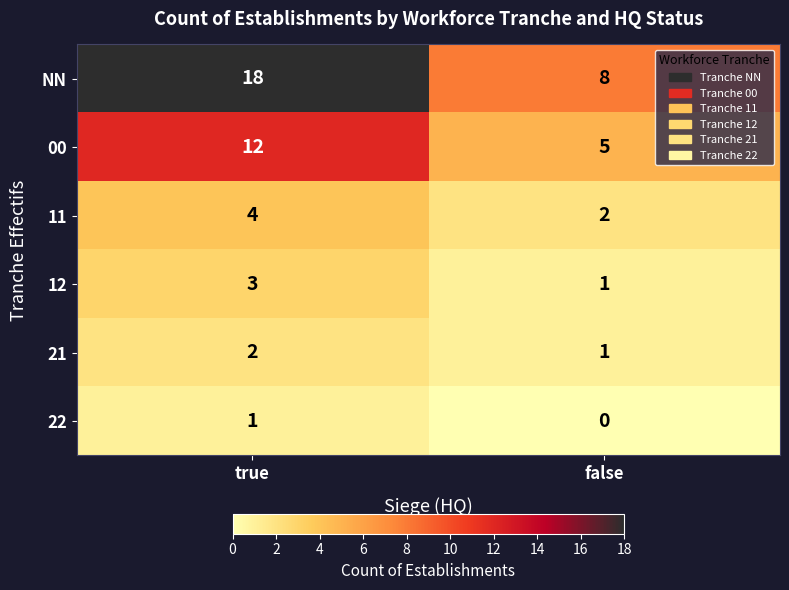

The value of 11 at false is 2. True or false?

True